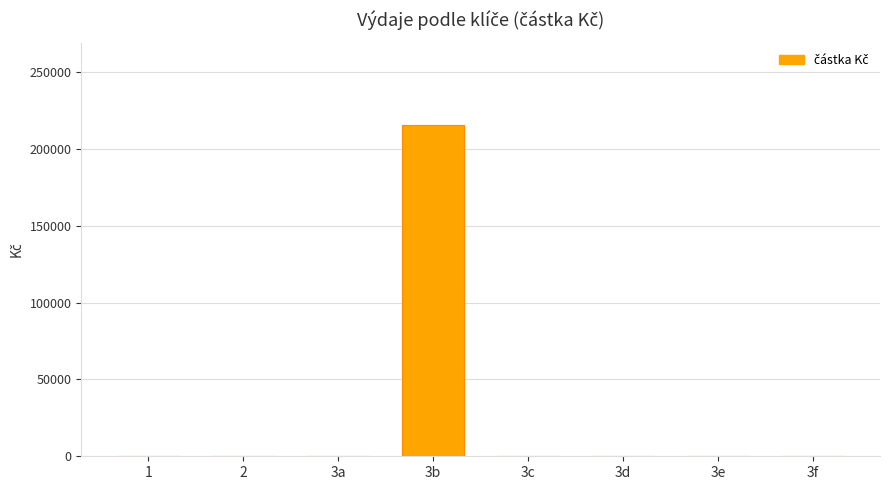

Which has a higher value, 3d or 3b?

3b